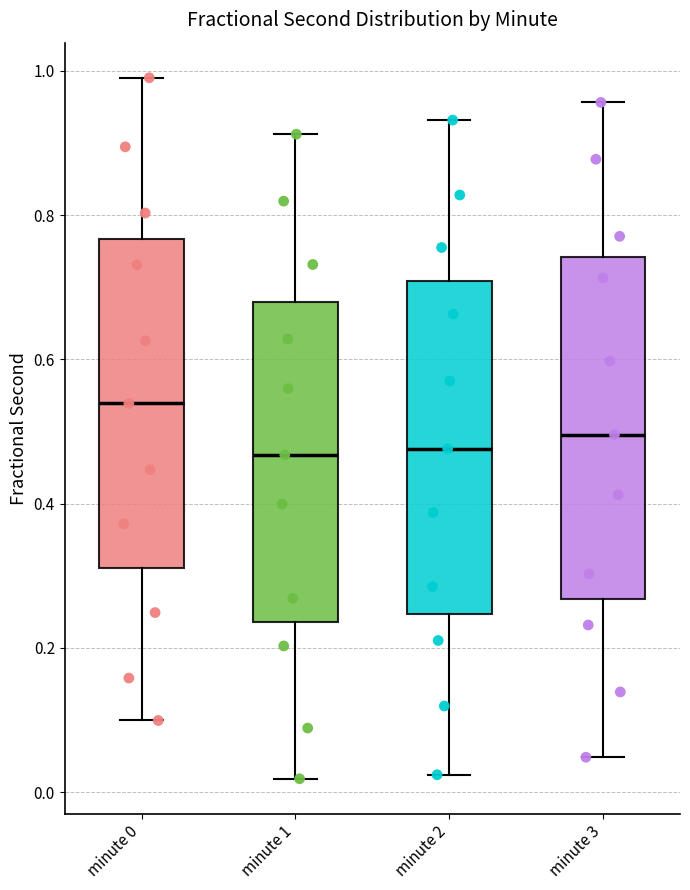

Reading left to right, transcribe this box plot: for each box, give where its median line is, the range the box spans, and where its two whiskers end, as read against the y-axis. The values are not printed on the chart, so give them approximately, as read against the axis.

minute 0: median 0.54, box 0.32 to 0.76, whiskers 0.10 to 1.00
minute 1: median 0.46, box 0.24 to 0.68, whiskers 0.02 to 0.92
minute 2: median 0.48, box 0.24 to 0.70, whiskers 0.02 to 0.94
minute 3: median 0.50, box 0.26 to 0.74, whiskers 0.04 to 0.96